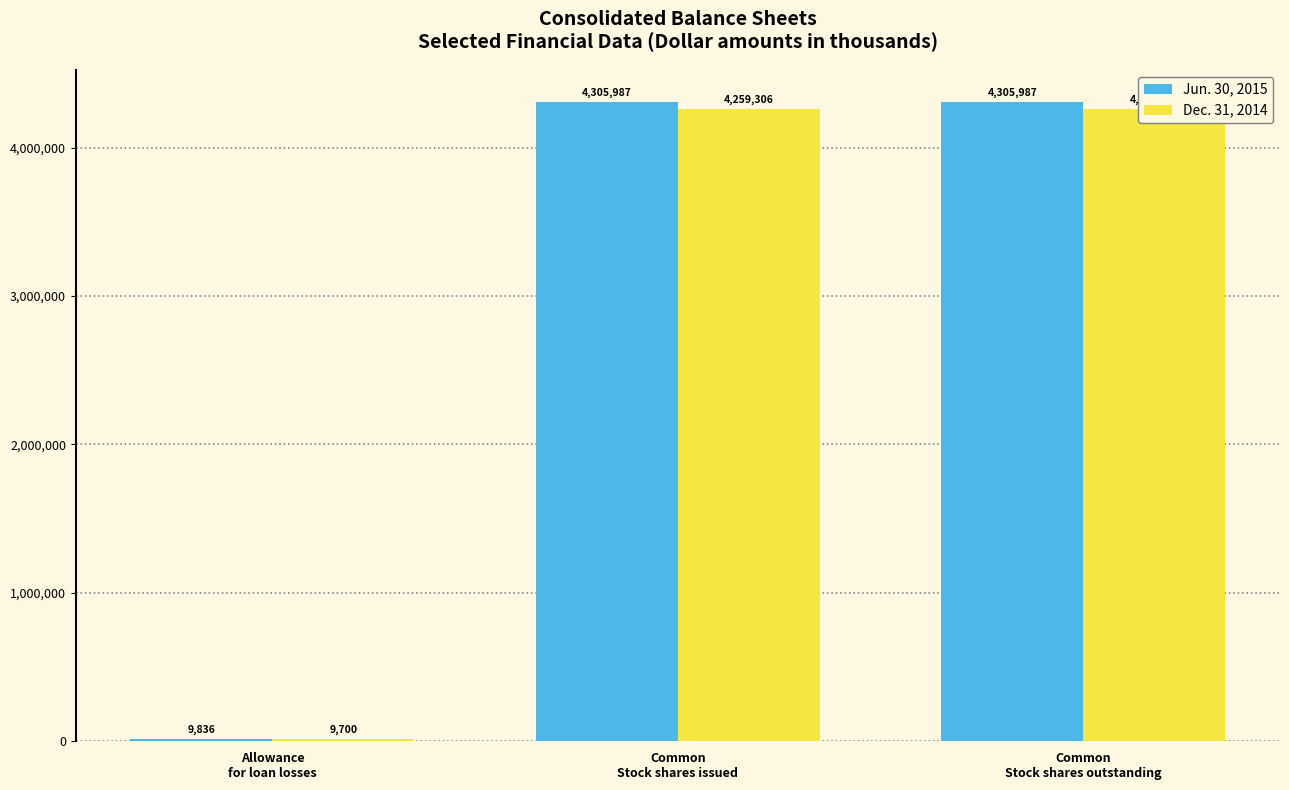

Rank the series at Allowance
for loan losses from lowest to highest value.

Dec. 31, 2014, Jun. 30, 2015